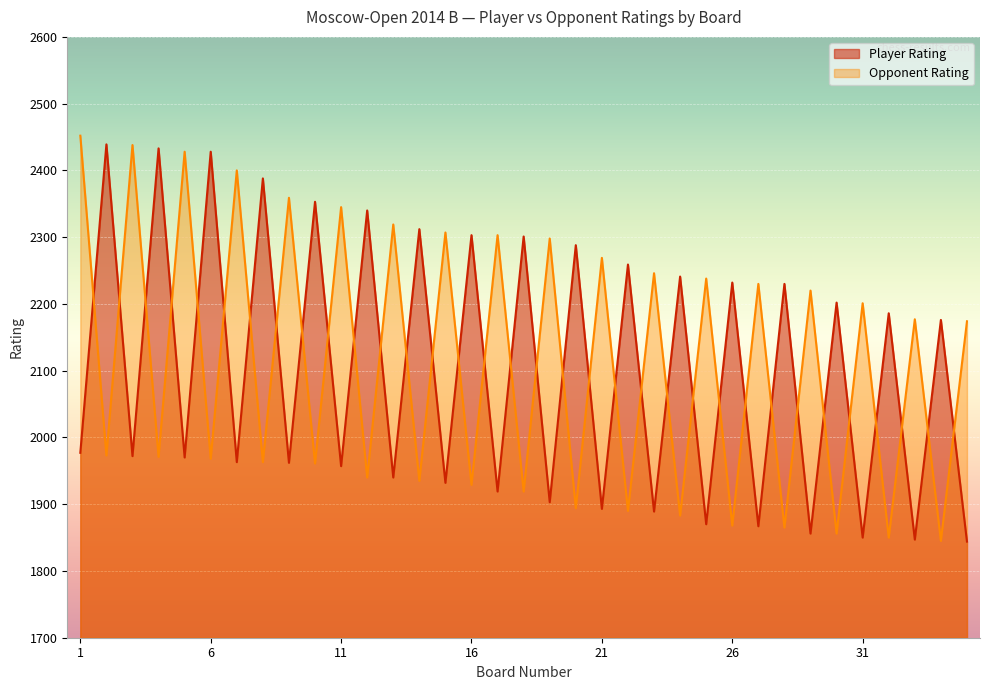

List the labels in order of Opponent Rating value, largest first.

1, 3, 5, 7, 9, 11, 13, 15, 17, 19, 21, 23, 25, 27, 29, 31, 33, 35, 2, 4, 6, 8, 10, 12, 14, 16, 18, 20, 22, 24, 26, 28, 30, 32, 34